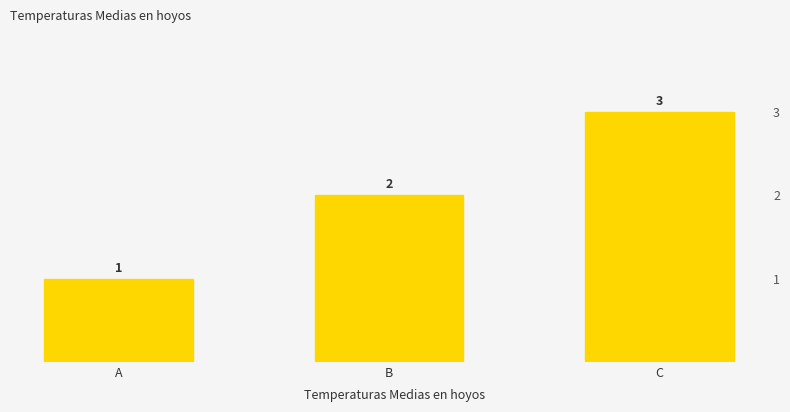

What is the sum of the values at C and A?

4